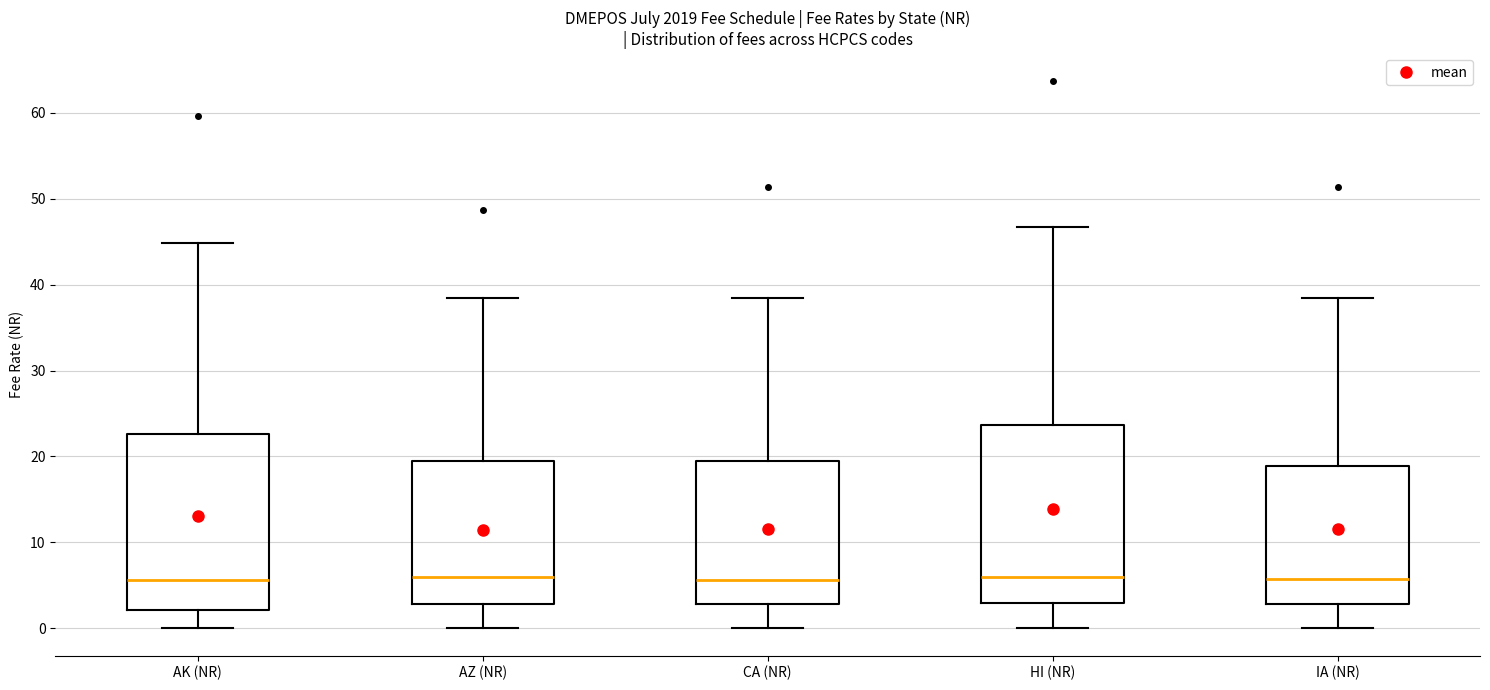

Reading left to right, transcribe this box plot: for each box, give where its median line is, the range the box spans, and where its two whiskers end, as read against the y-axis. The values are not printed on the chart, so give them approximately, as read against the axis.

AK (NR): median 6, box 2 to 23, whiskers 0 to 45
AZ (NR): median 6, box 3 to 19, whiskers 0 to 38
CA (NR): median 6, box 3 to 19, whiskers 0 to 38
HI (NR): median 6, box 3 to 24, whiskers 0 to 47
IA (NR): median 6, box 3 to 19, whiskers 0 to 38